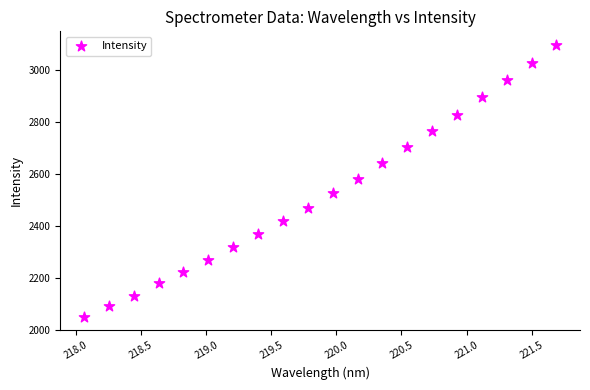

What is the range of Y values (max minus min)?

1045.4